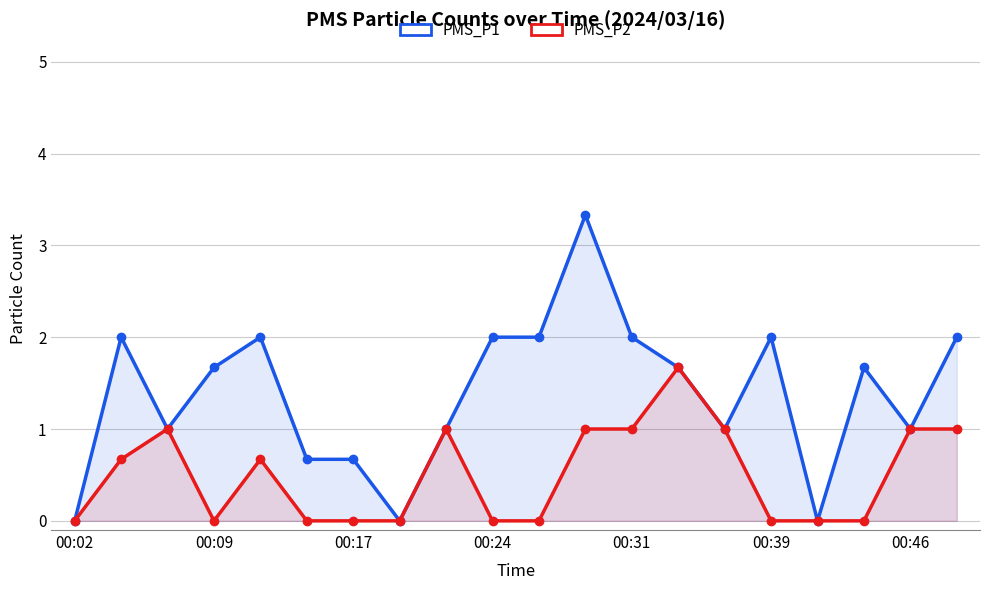

True or false: PMS_P1 and PMS_P2 intersect in this chart.

False